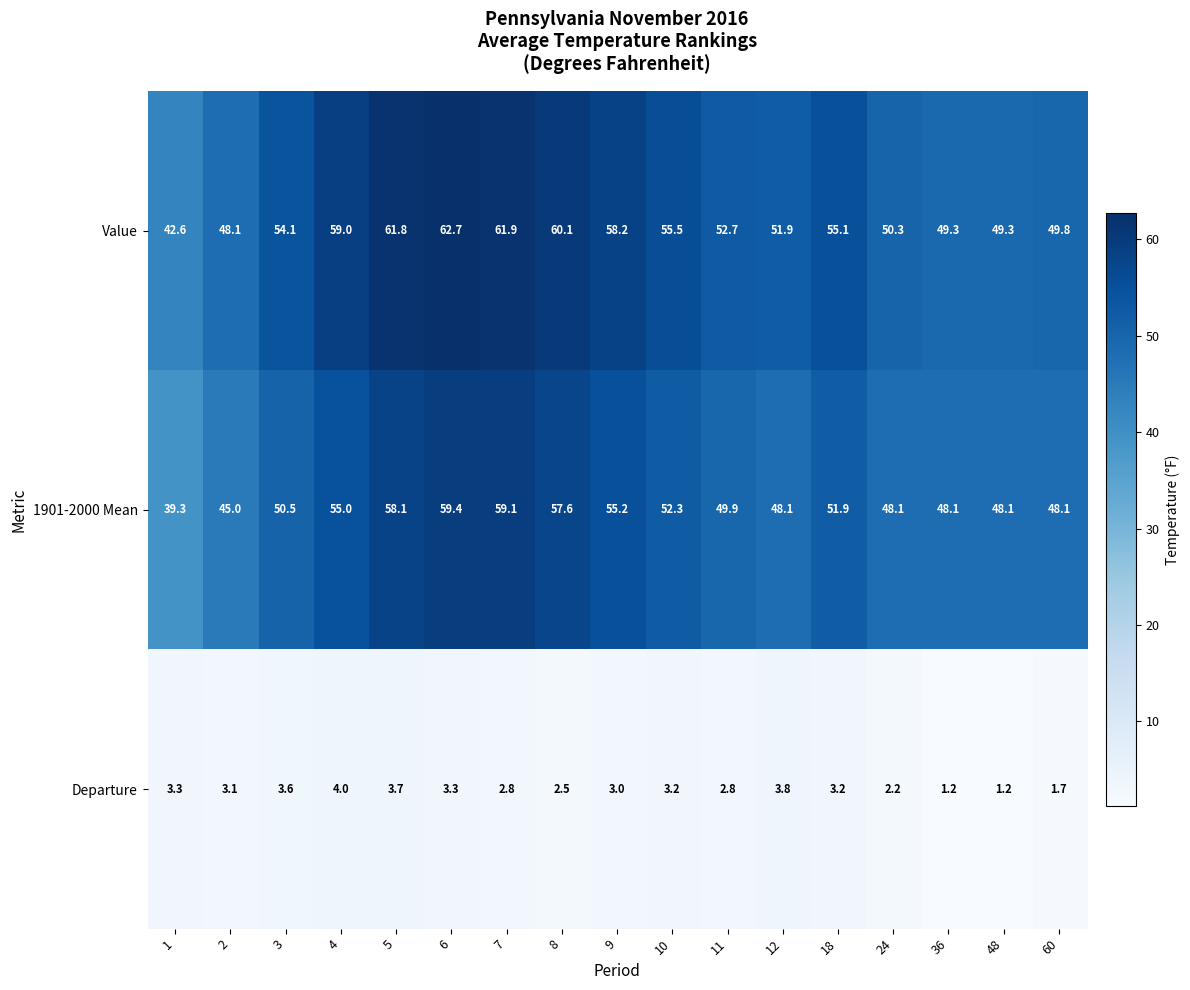

At 18, list the series in order from smallest to largest.

Departure, 1901-2000 Mean, Value